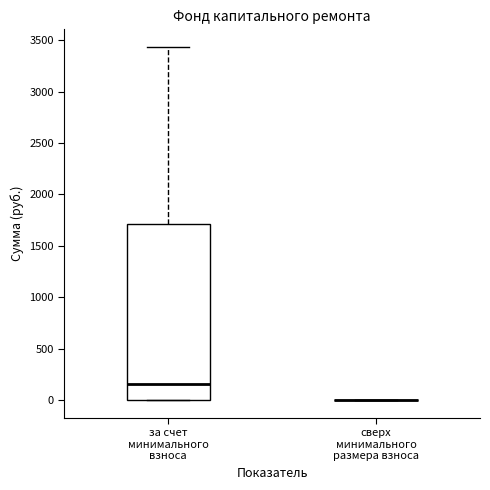

Which box is the tallest, from its lower edge to its upper edge?

за счет минимального взноса